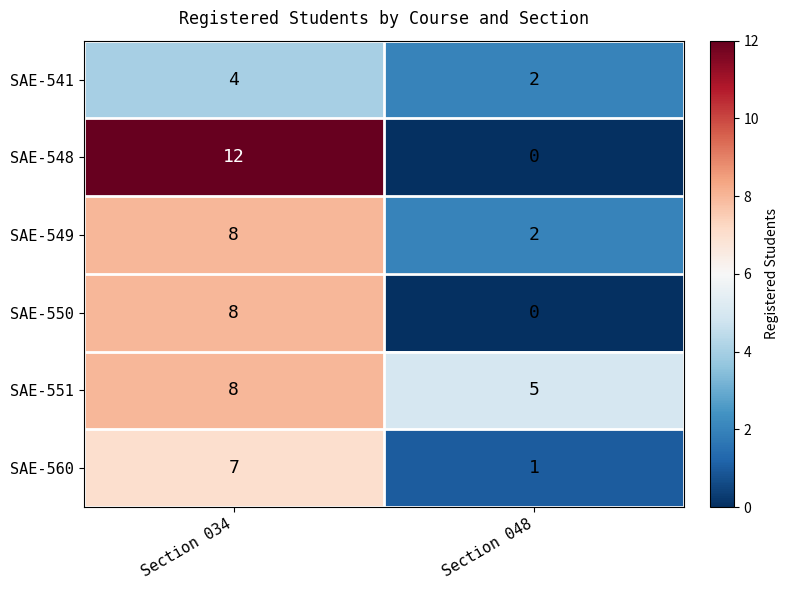

Reading left to right, list all the values displayed in this chart.

SAE-541: 4	2
SAE-548: 12	0
SAE-549: 8	2
SAE-550: 8	0
SAE-551: 8	5
SAE-560: 7	1